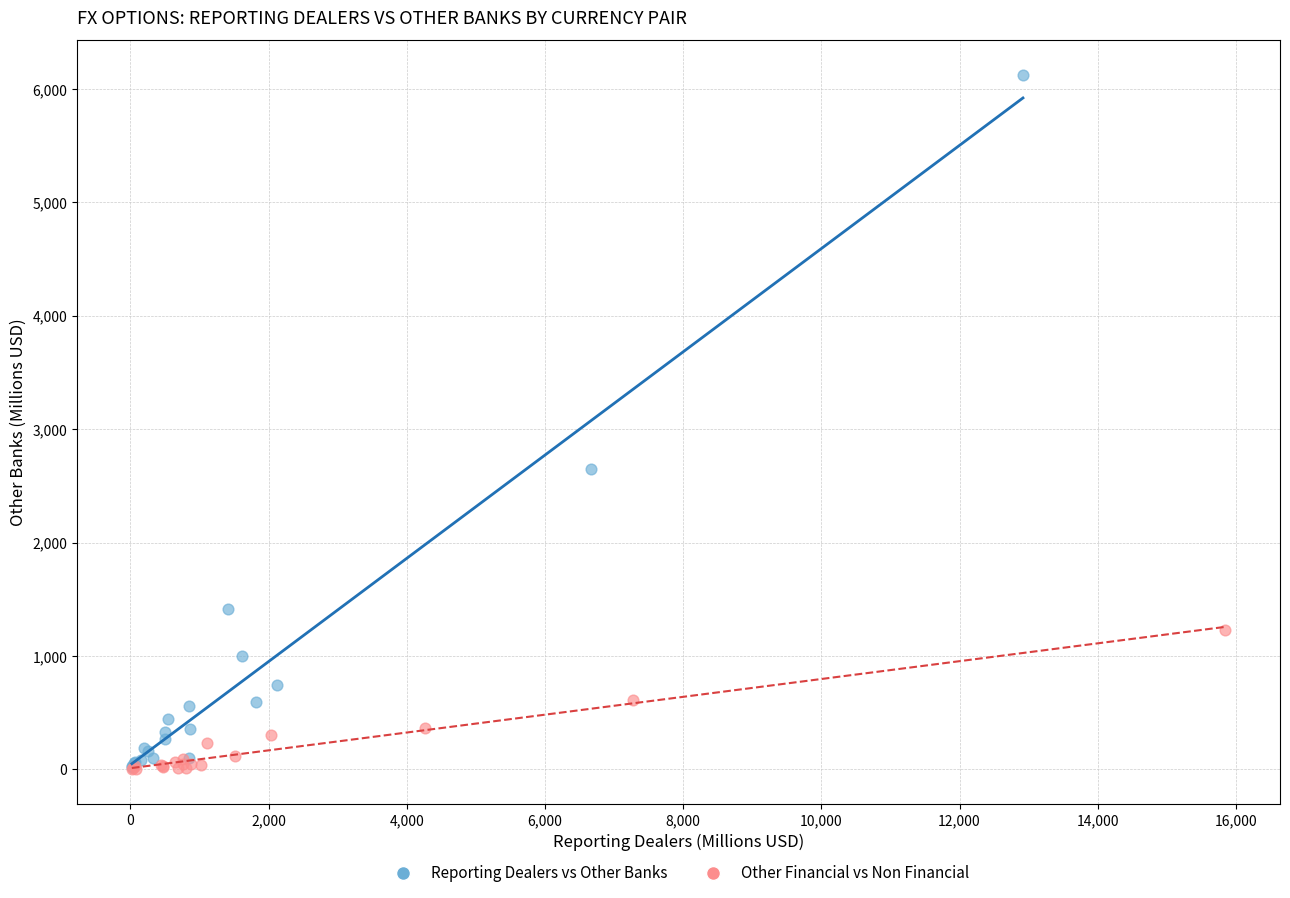

Which series has the widest spread of Y values?

Reporting Dealers vs Other Banks